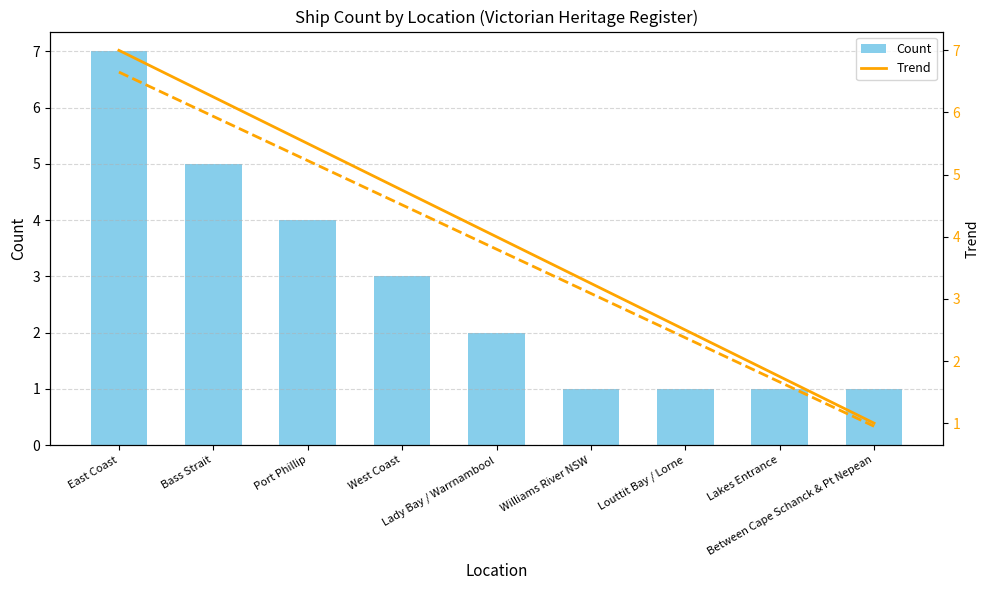

Which label corresponds to the smallest value in the chart?

Williams River NSW